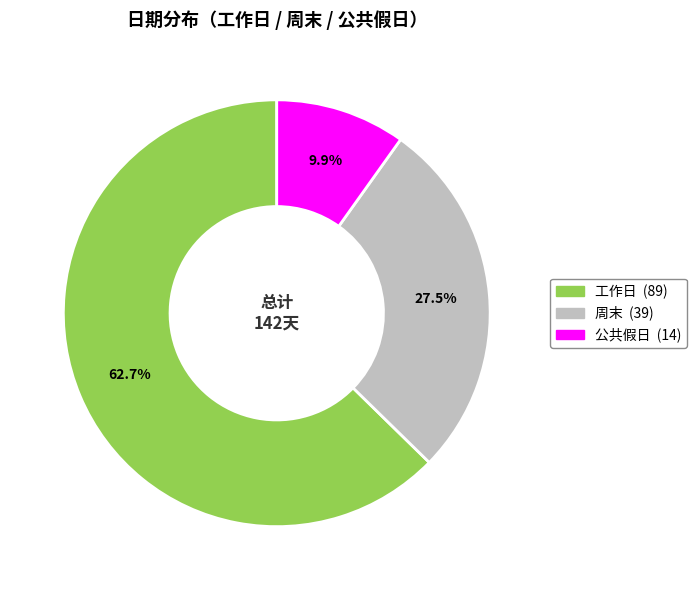

To the nearest percent, what portion does 工作日 represent?

63%